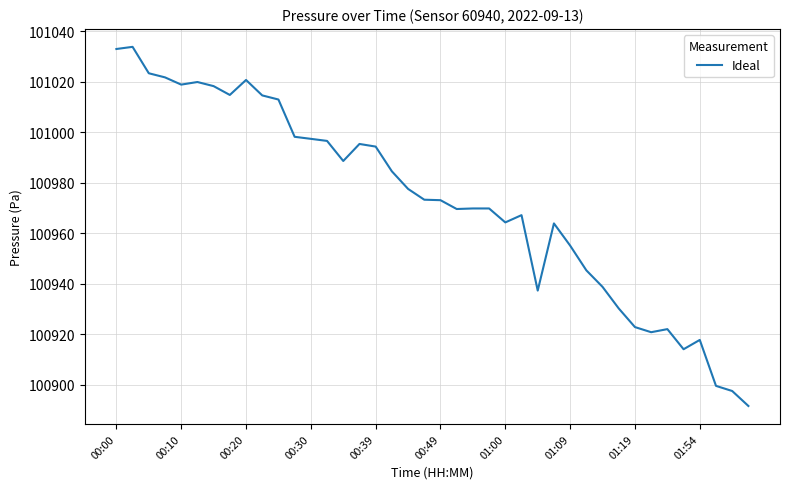

What is the minimum value shown in the chart?

100891.5